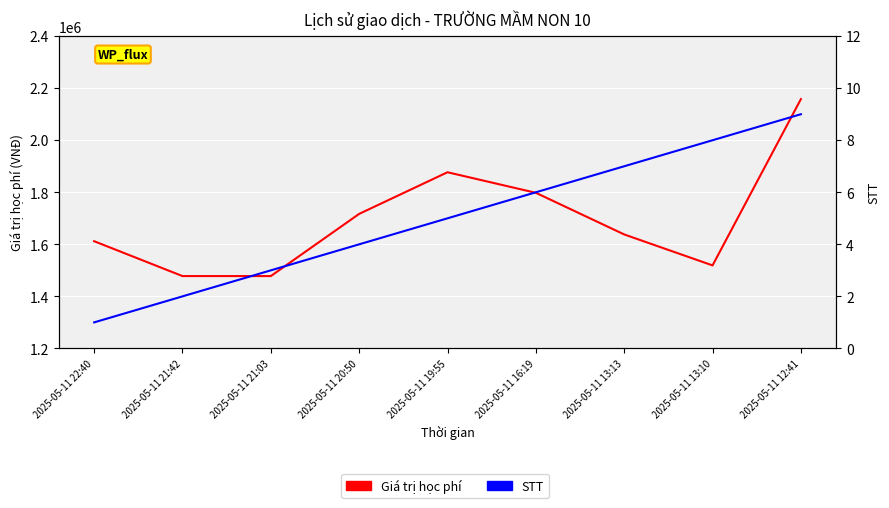

Rank the series by their maximum value, from highest to lowest.

Giá trị học phí, STT